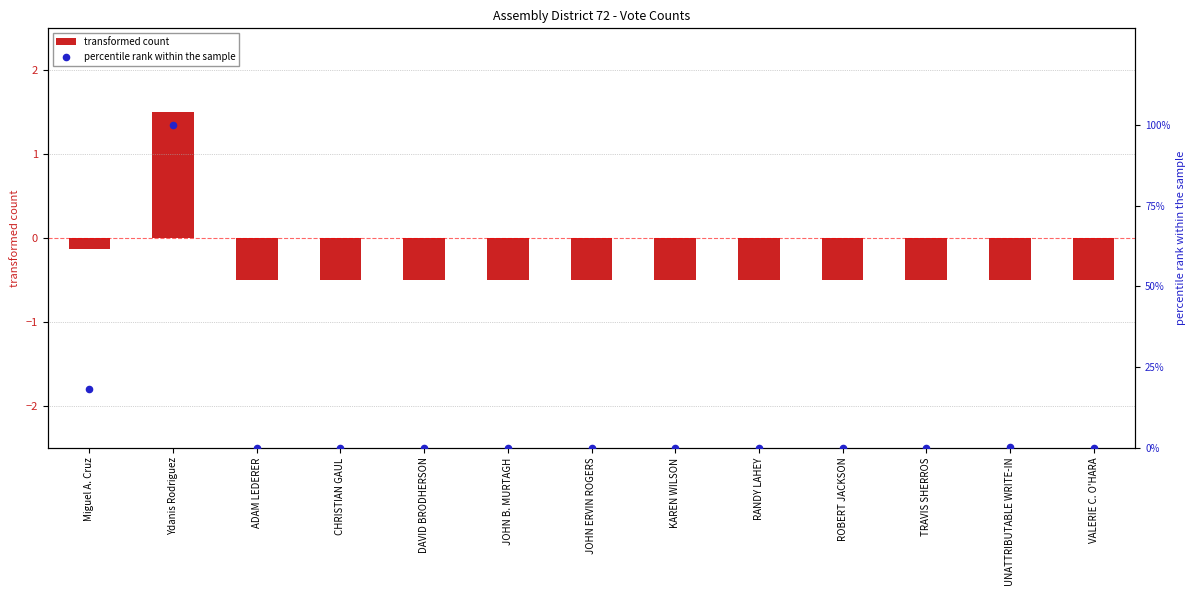

At which category is the sum across all series the highest?

Ydanis Rodriguez